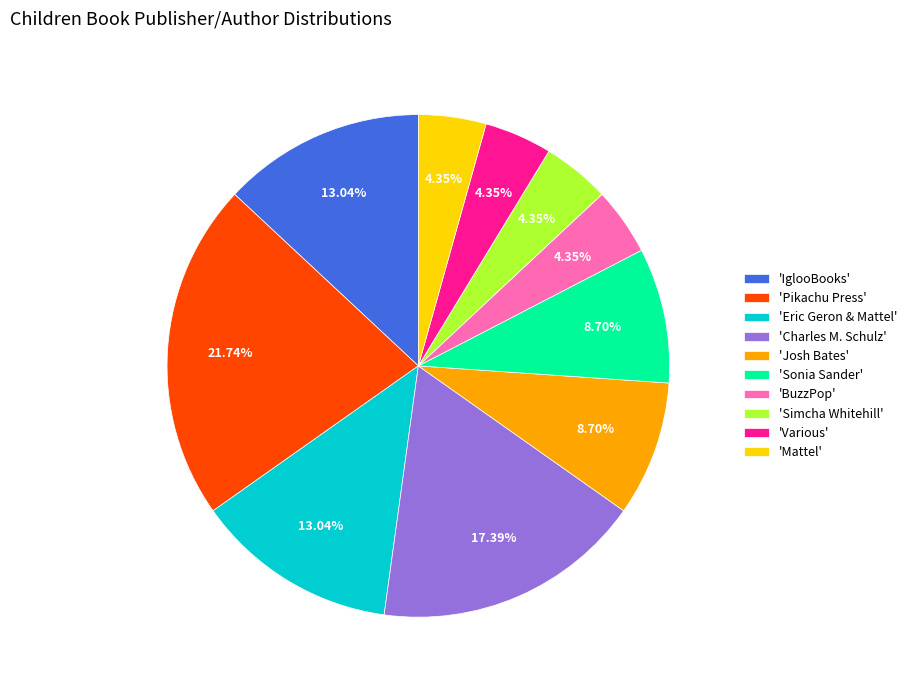

What is the ratio of the value at 'Mattel' to the value at 'Eric Geron & Mattel'?

0.3